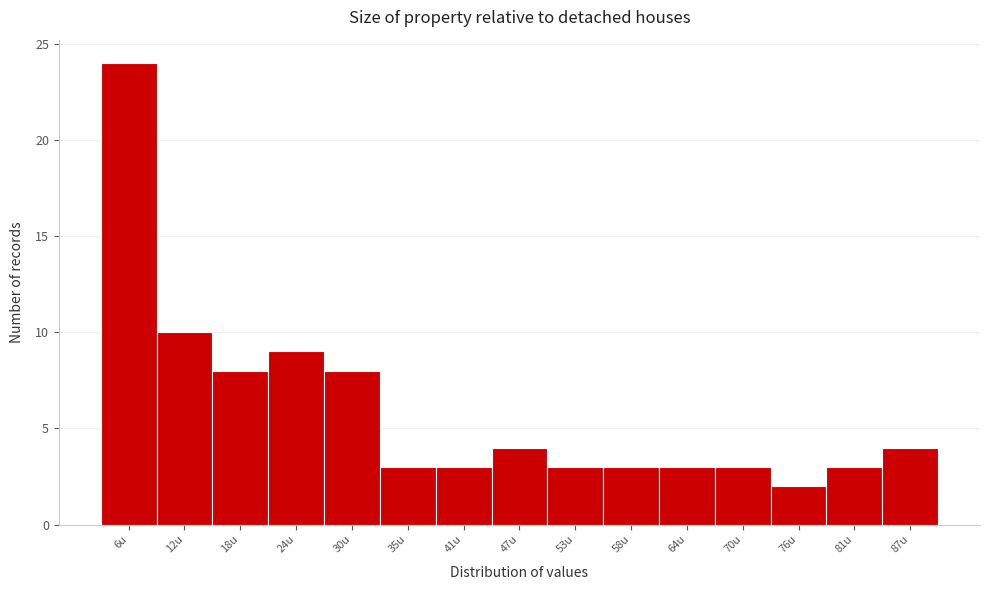

Which range on the x-axis has the tallest bar?

4 to 9